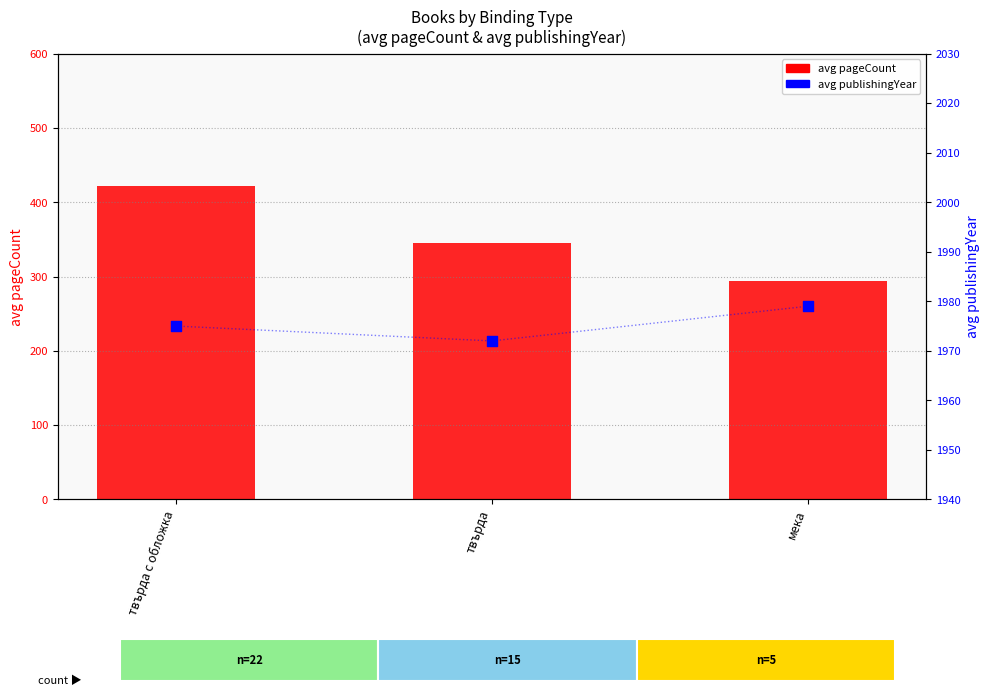

What are all the series names shown in the legend?

avg pageCount, avg publishingYear